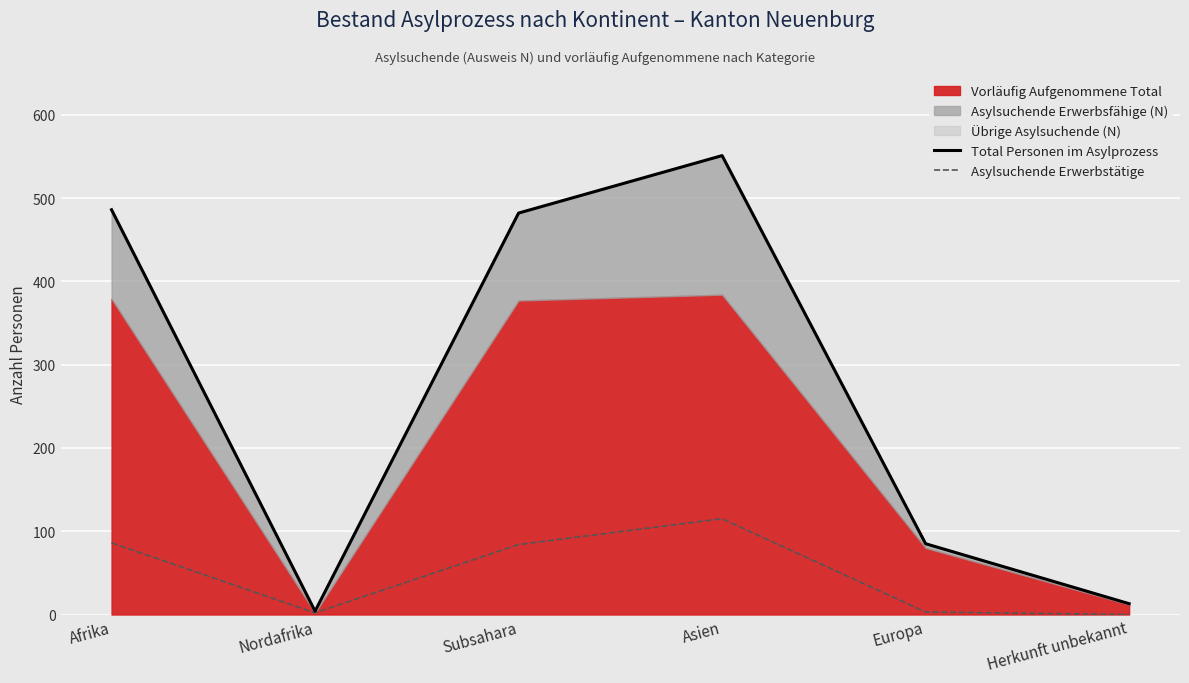

Between Nordafrika and Afrika, which is larger?

Afrika